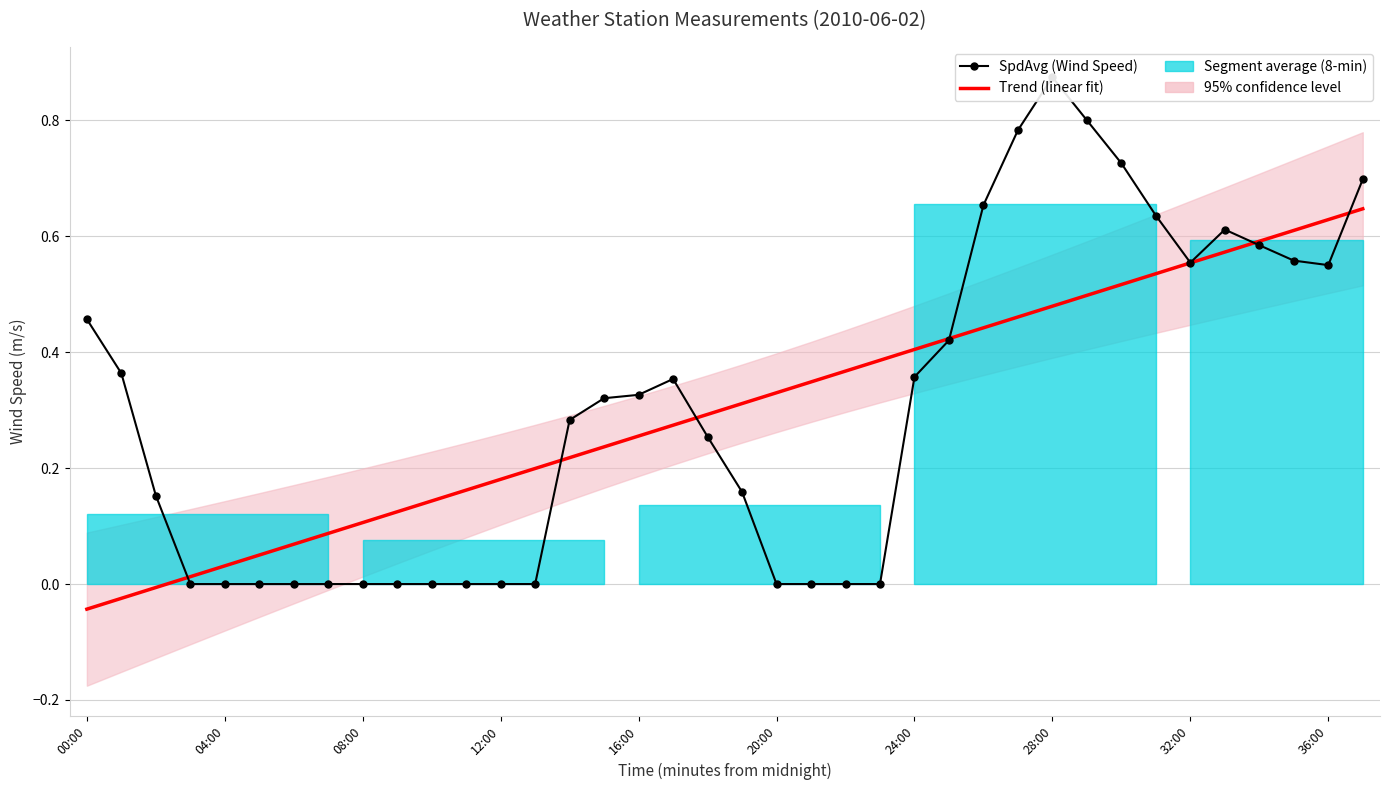

True or false: SpdAvg (Wind Speed) has a value of 0.4 at 21.

False